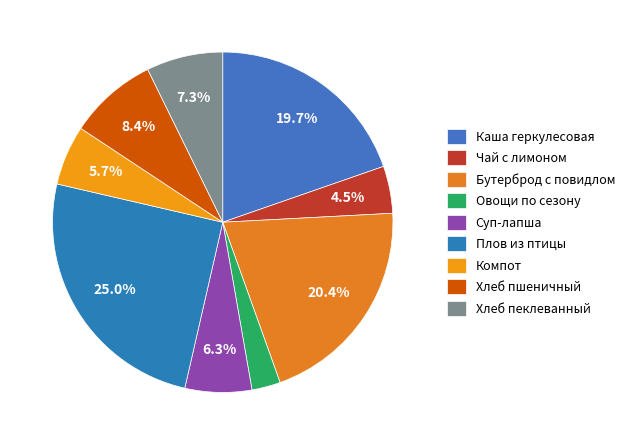

How many segments does this pie chart have?

9